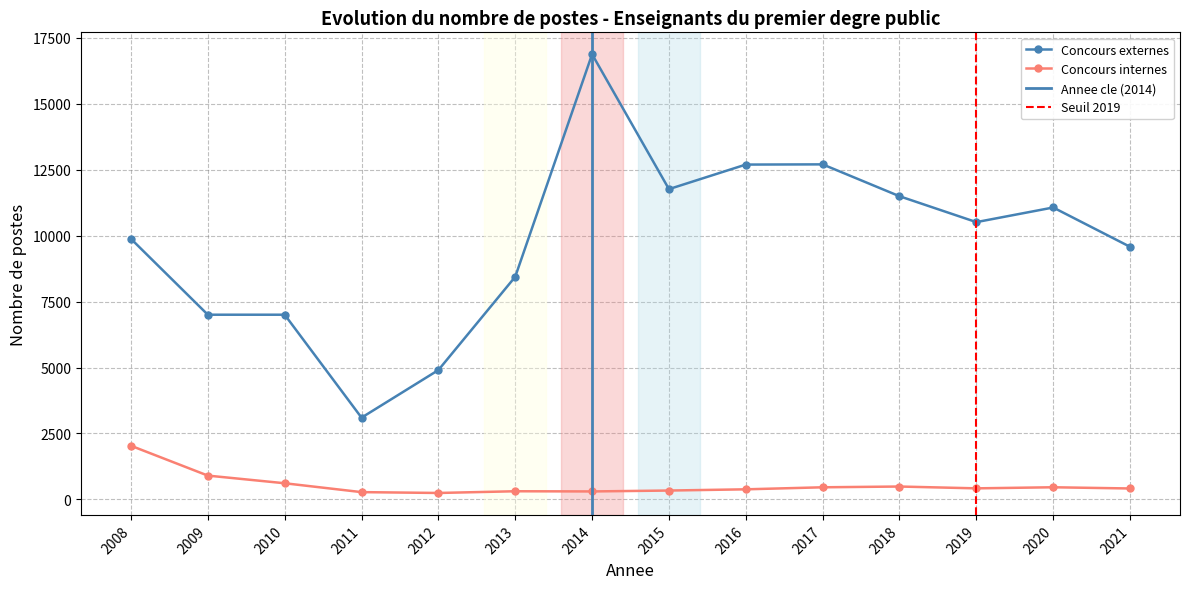

What is the total value across all series at 2015?

12097